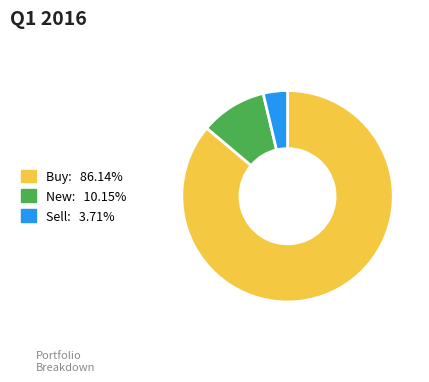

Is there any slice that represents more than half of the pie?

Yes